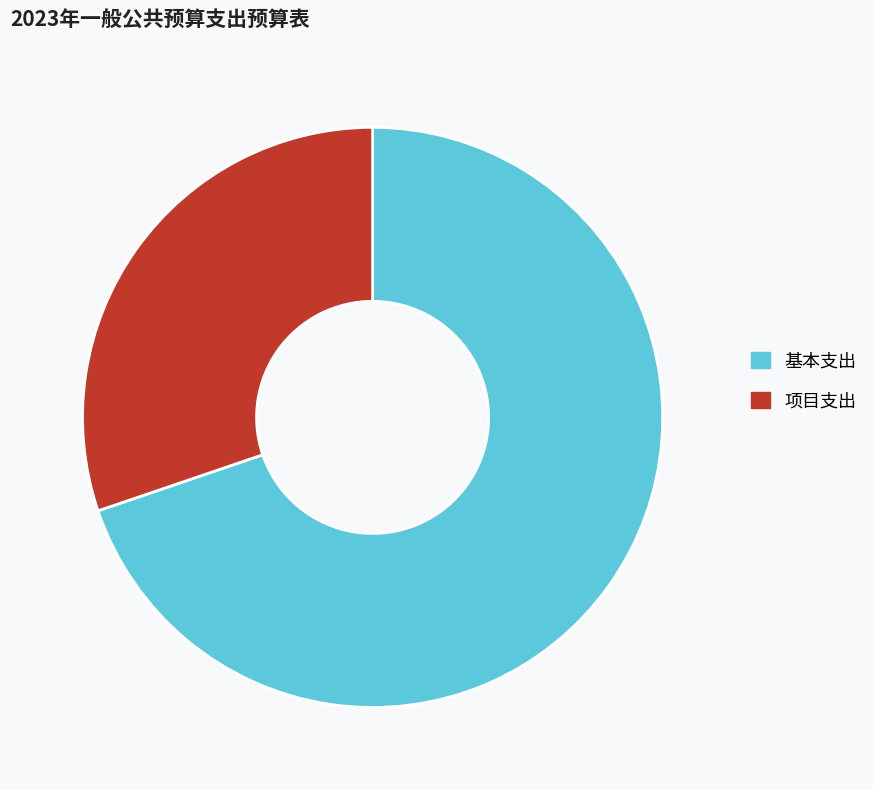

Which category accounts for the majority?

基本支出